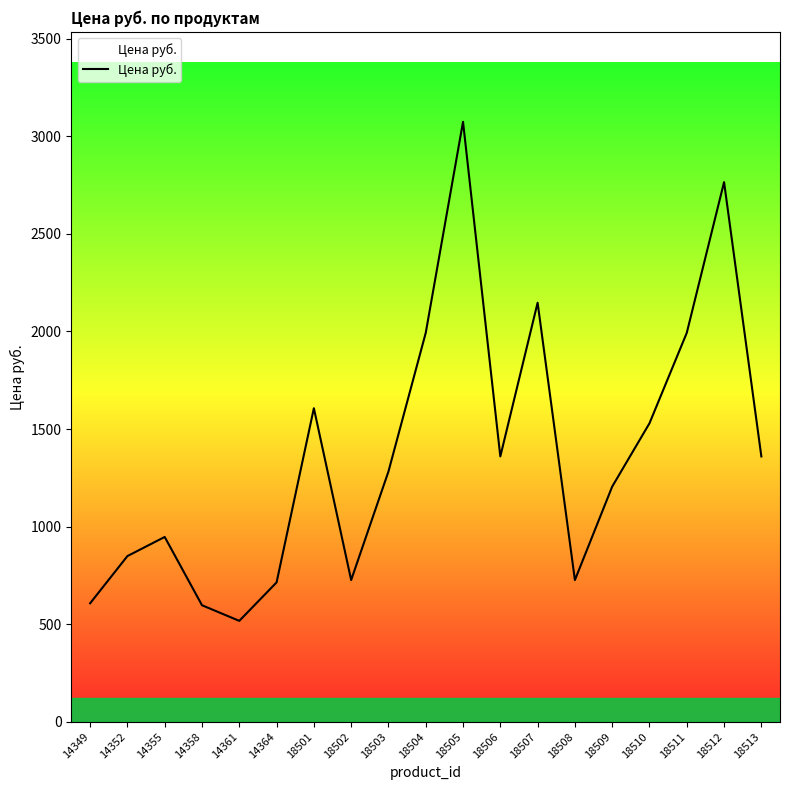

At which category does the data reach its first local valley?

14361